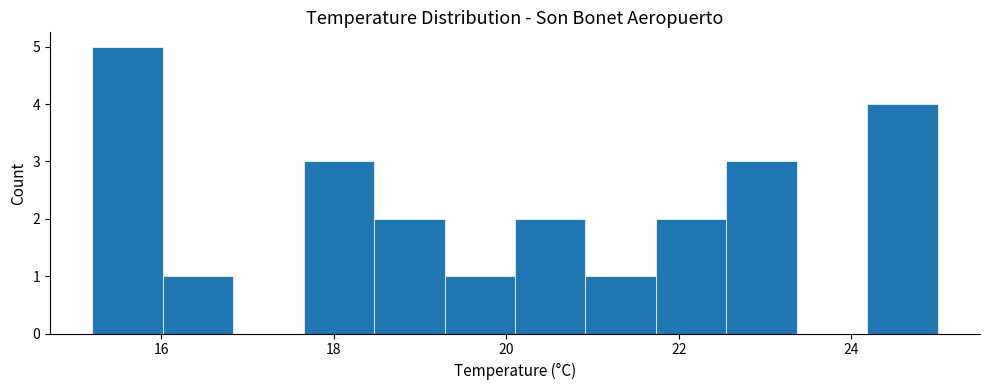

What is the height of the bar covering 19.2 to 20.2 on the x-axis? Neither the bar edges nor the heights are printed on the chart, so give them approximately, as read against the axes.

1